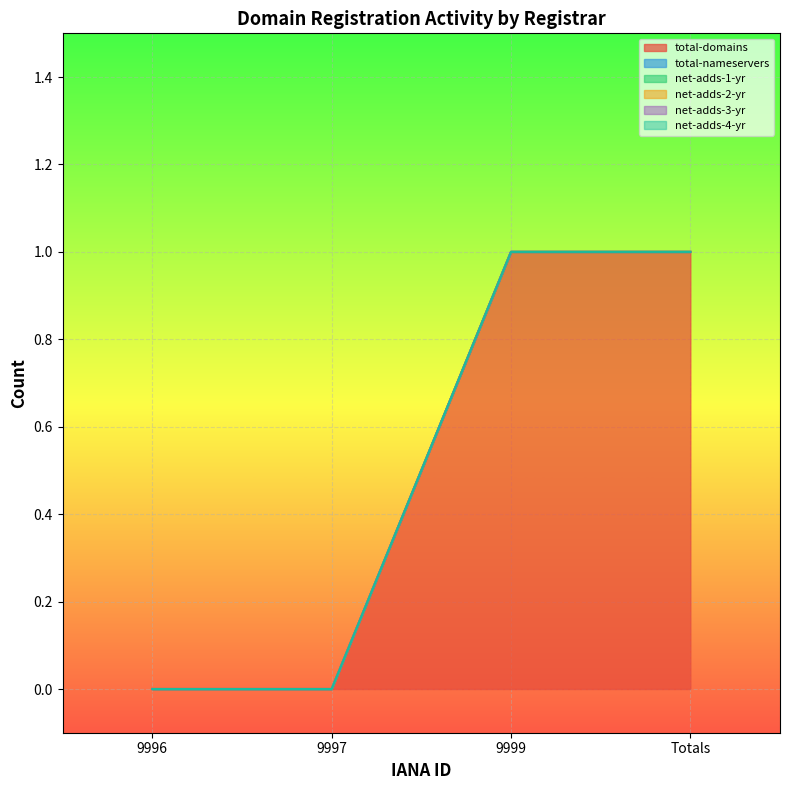

What is the value of the total-domains point at the 4th from the left?

1